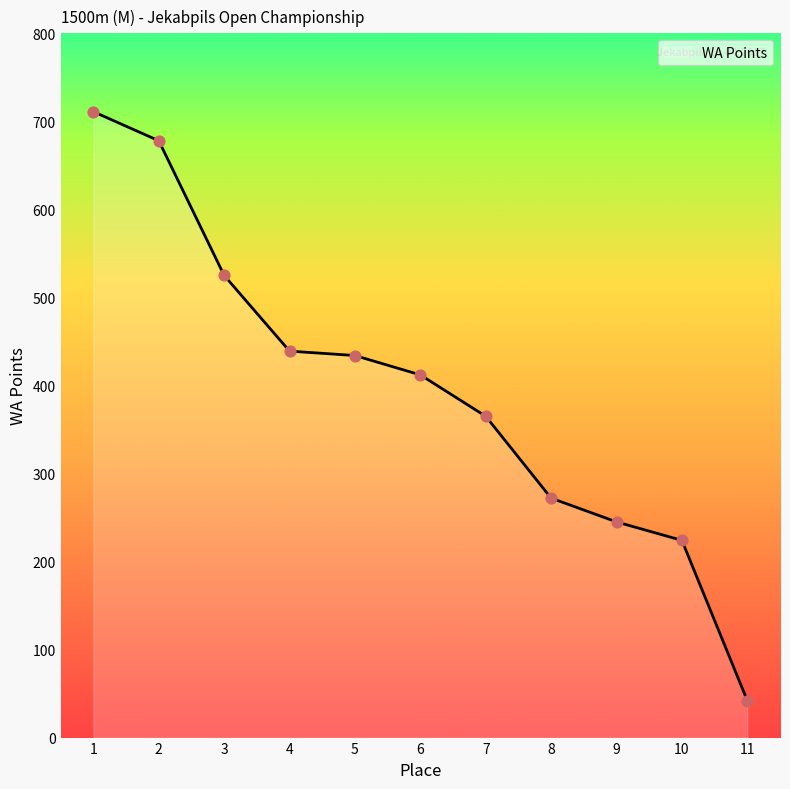

Between 10 and 3, which is larger?

3